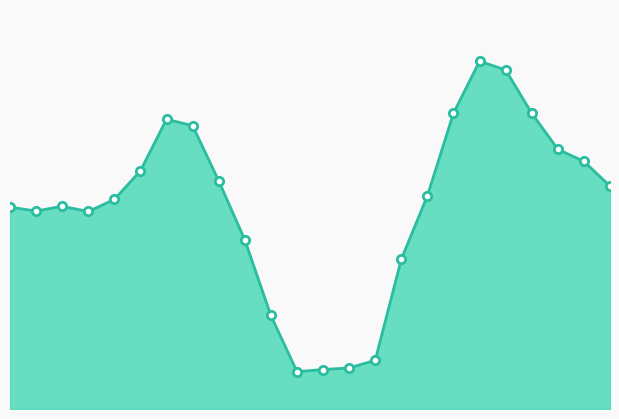

How many lines are shown in the chart?

1